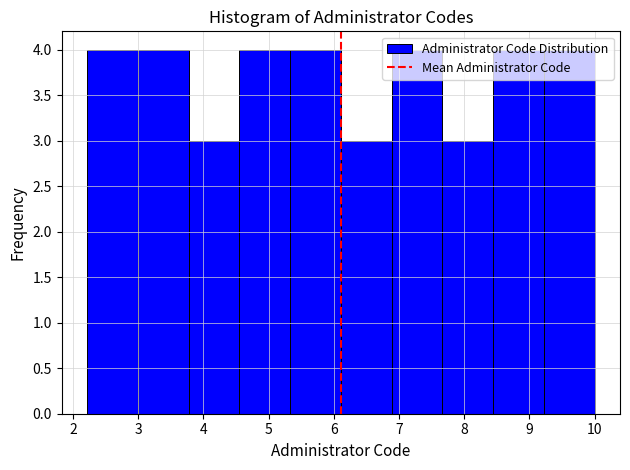

Reading left to right, list every bar in this chart as the range it spans on the x-axis followed by its height. Neither the bar edges nor the heights are printed on the chart, so give them approximately, as read against the axes.

2.2 to 3.0: 4
3.0 to 3.8: 4
3.8 to 4.6: 3
4.6 to 5.3: 4
5.3 to 6.1: 4
6.1 to 6.9: 3
6.9 to 7.7: 4
7.7 to 8.4: 3
8.4 to 9.2: 4
9.2 to 10.0: 4